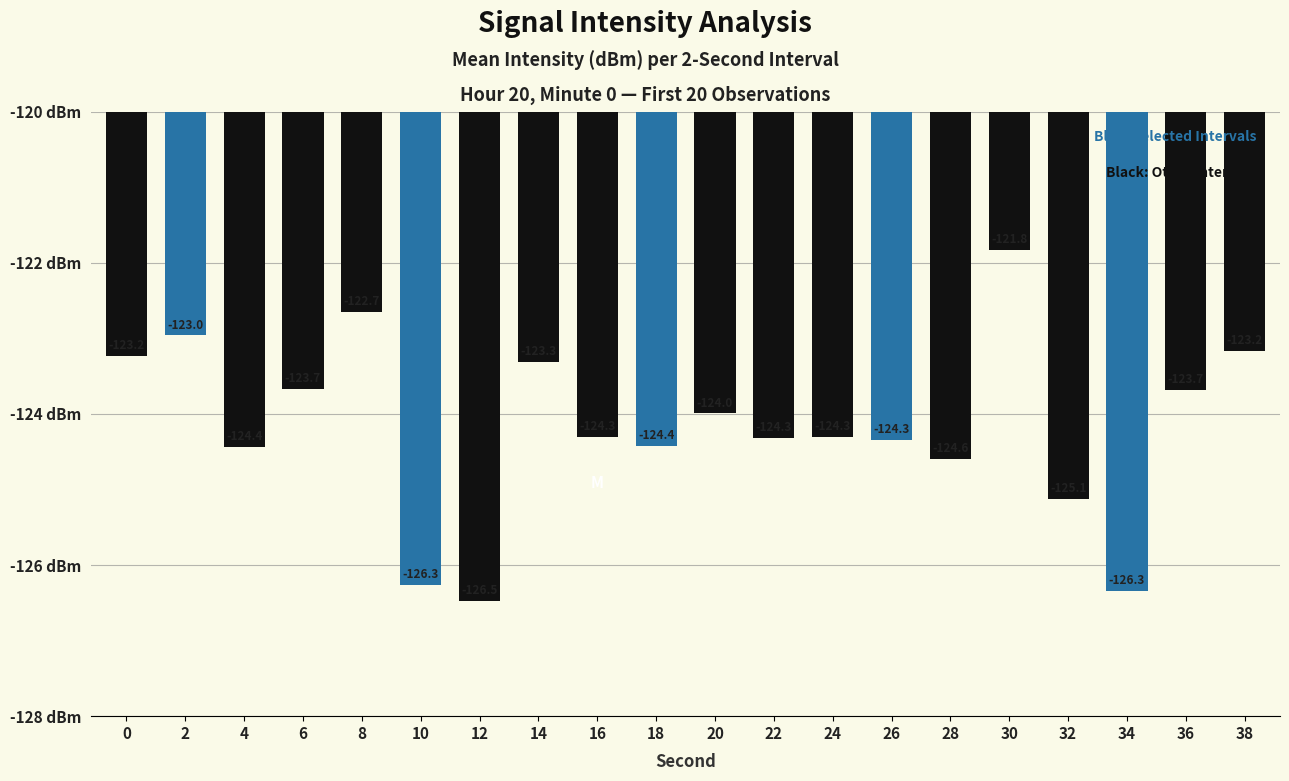

What is the minimum value shown in the chart?

-126.5